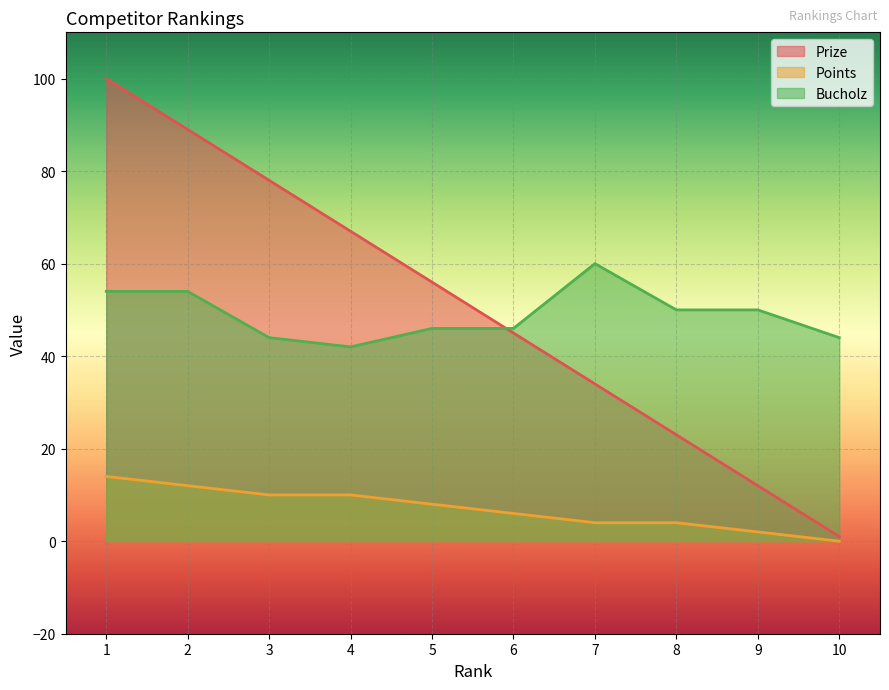

What is the total value across all series at 6?

97